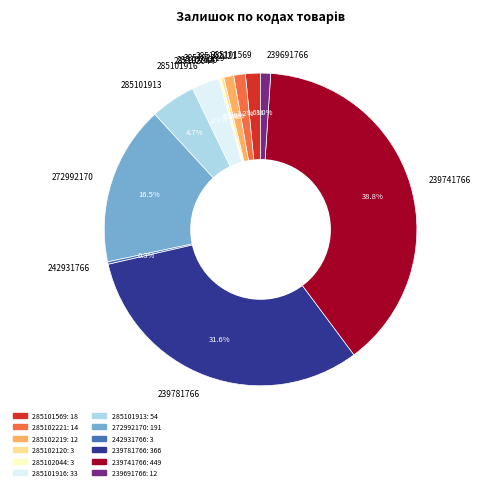

What portion of the pie excludes 285101569?

98.4%